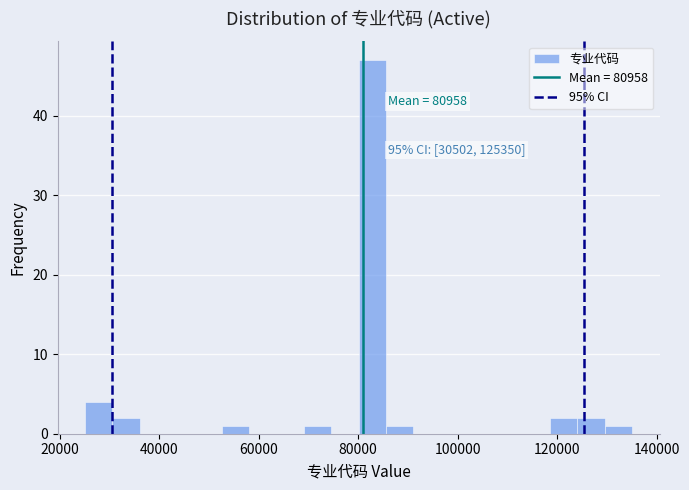

Around what value on the x-axis is the tallest bar? Give the approximate position of its centre, as read against the axis.

82000